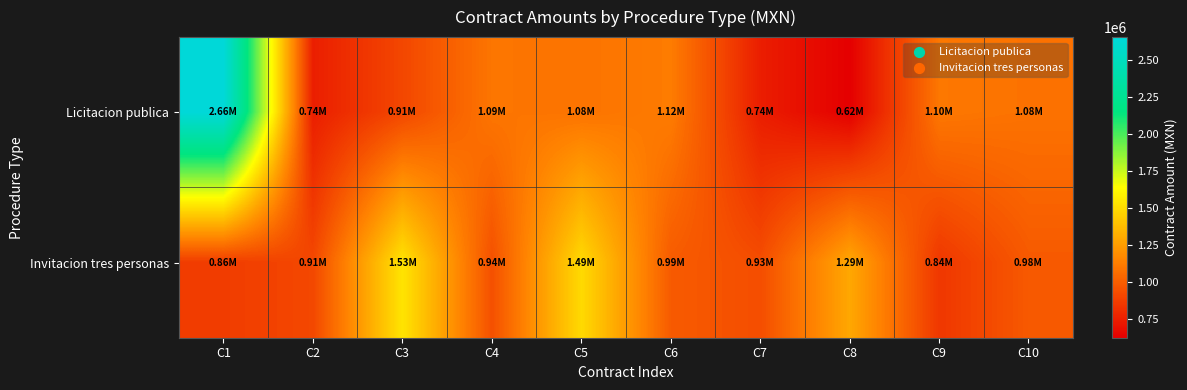

Which series has the largest total across all categories?

Licitacion publica